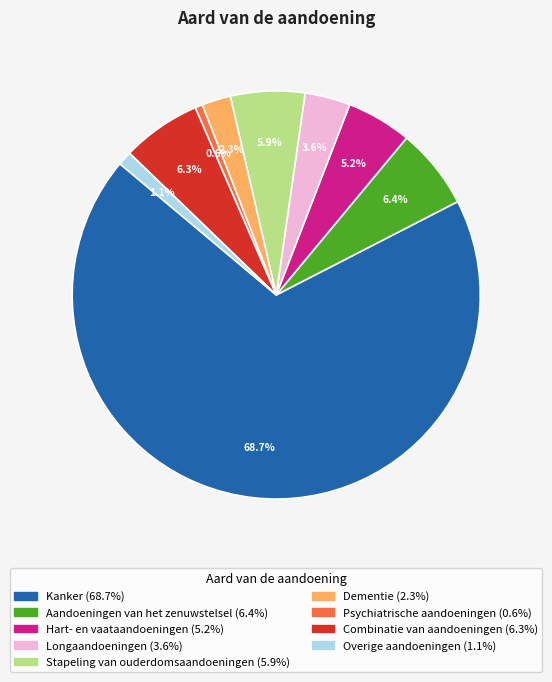

To the nearest percent, what is the combined percentage of Aandoeningen van het zenuwstelsel and Hart- en vaataandoeningen?

12%